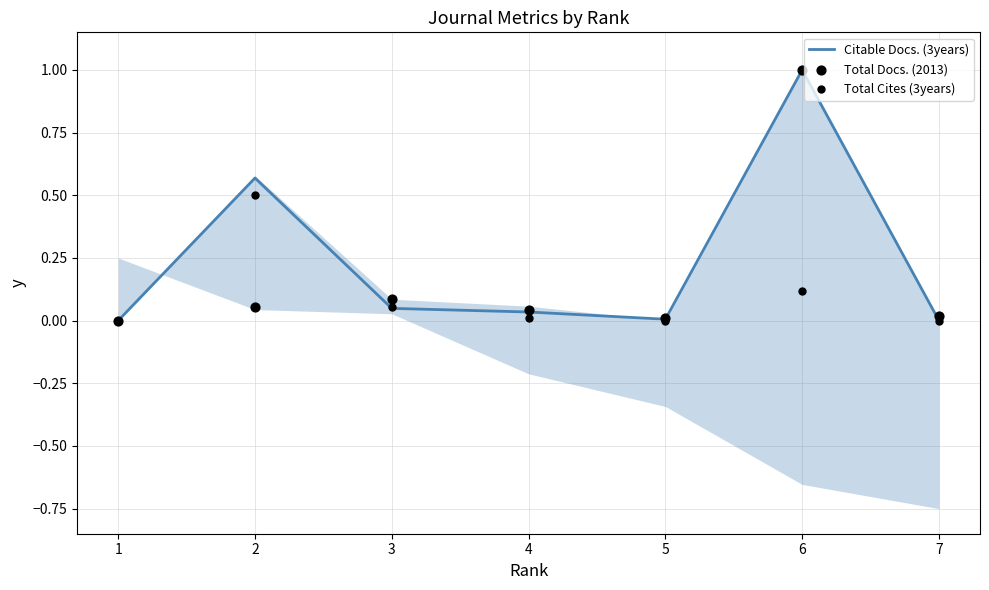

Which series has the widest spread of Y values?

Citable Docs. (3years)